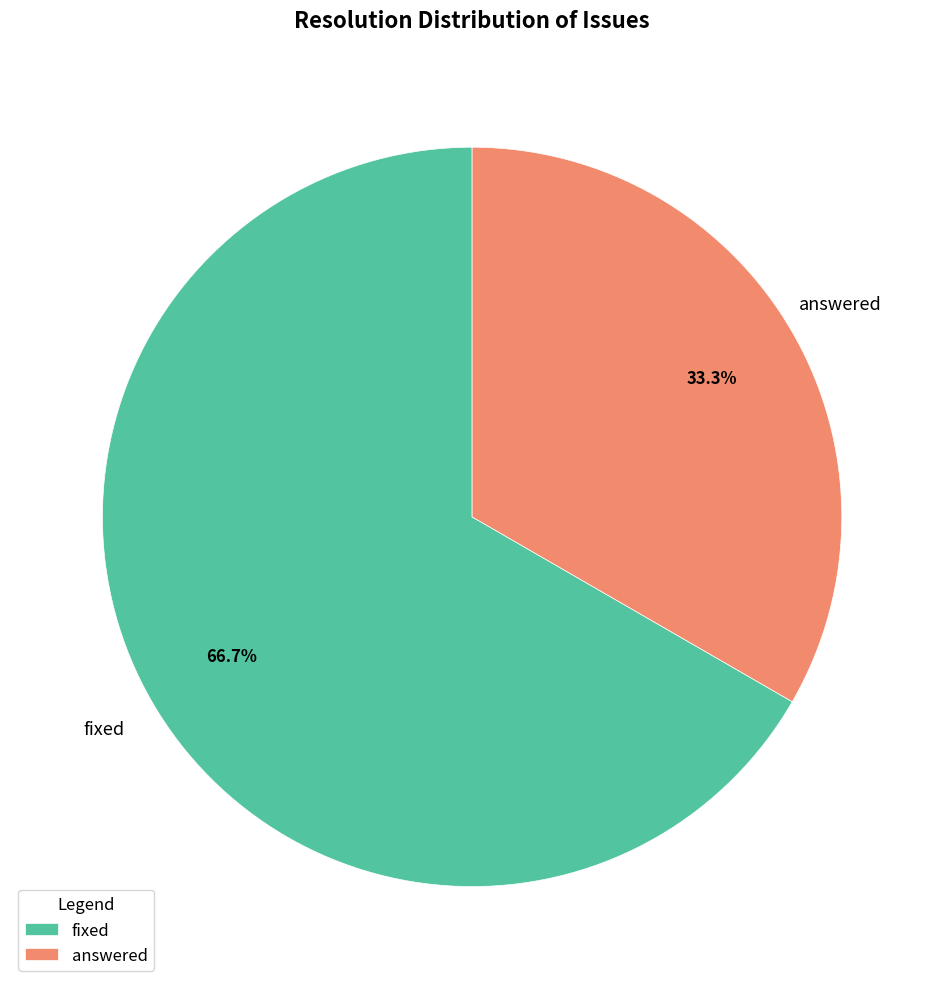

What is the ratio of the value at answered to the value at fixed?

0.5